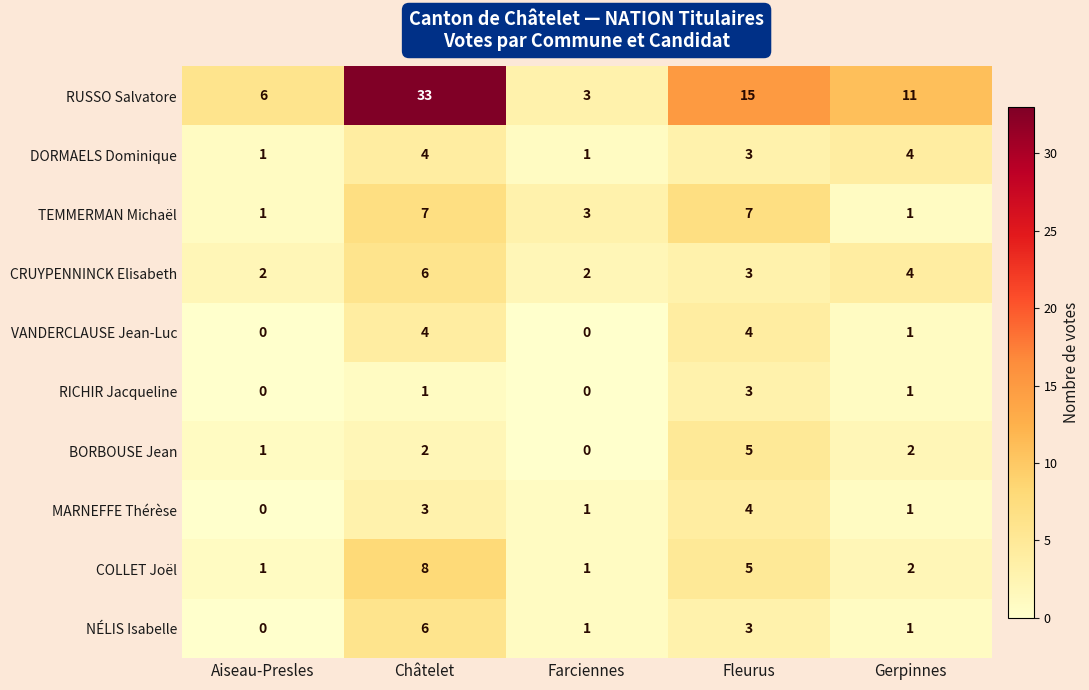

Which series has the largest total across all categories?

RUSSO Salvatore